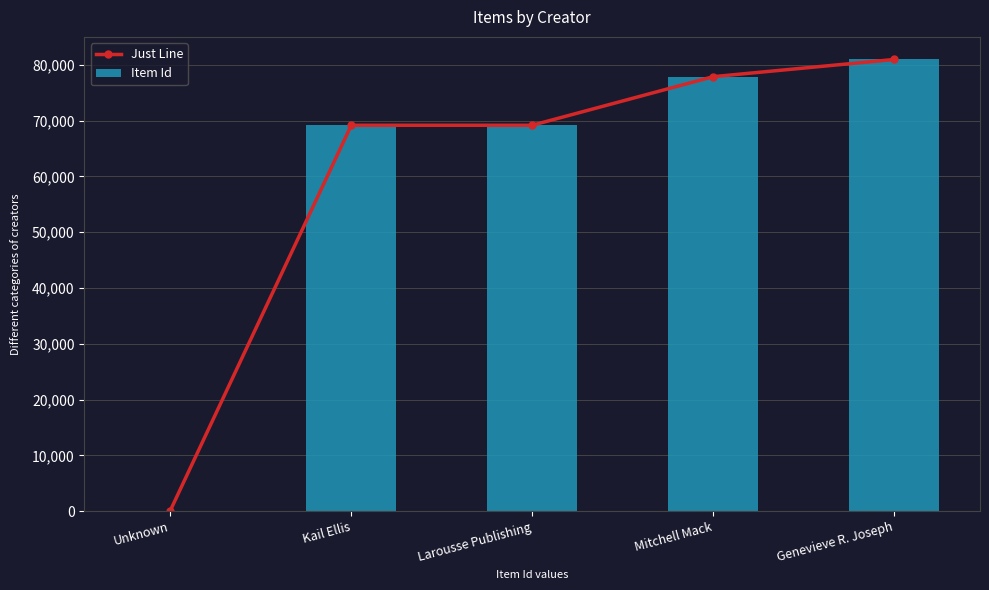

What is the label of the 4th bar from the right?

Kail Ellis